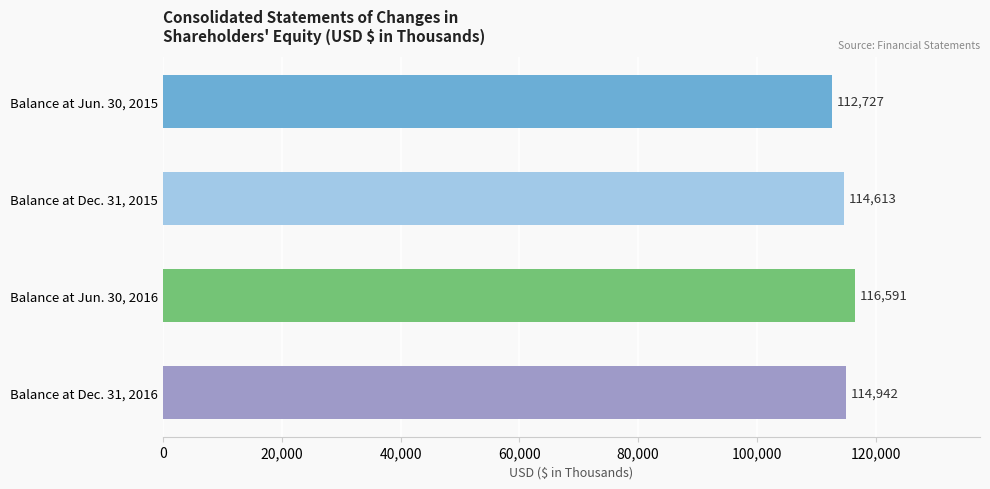

Count the number of data series in this chart.

1